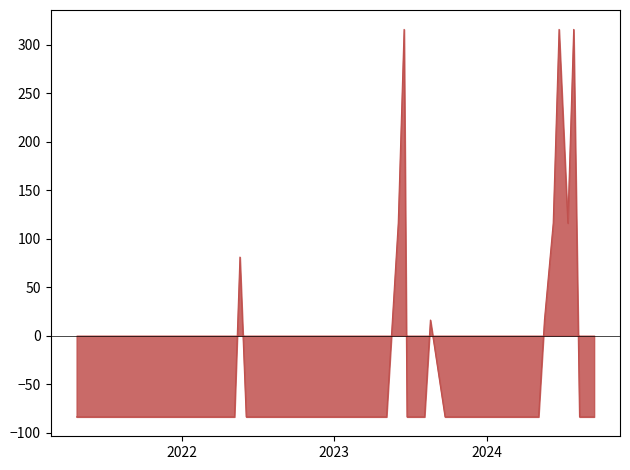

What is the difference between the maximum and minimum values?

400.0